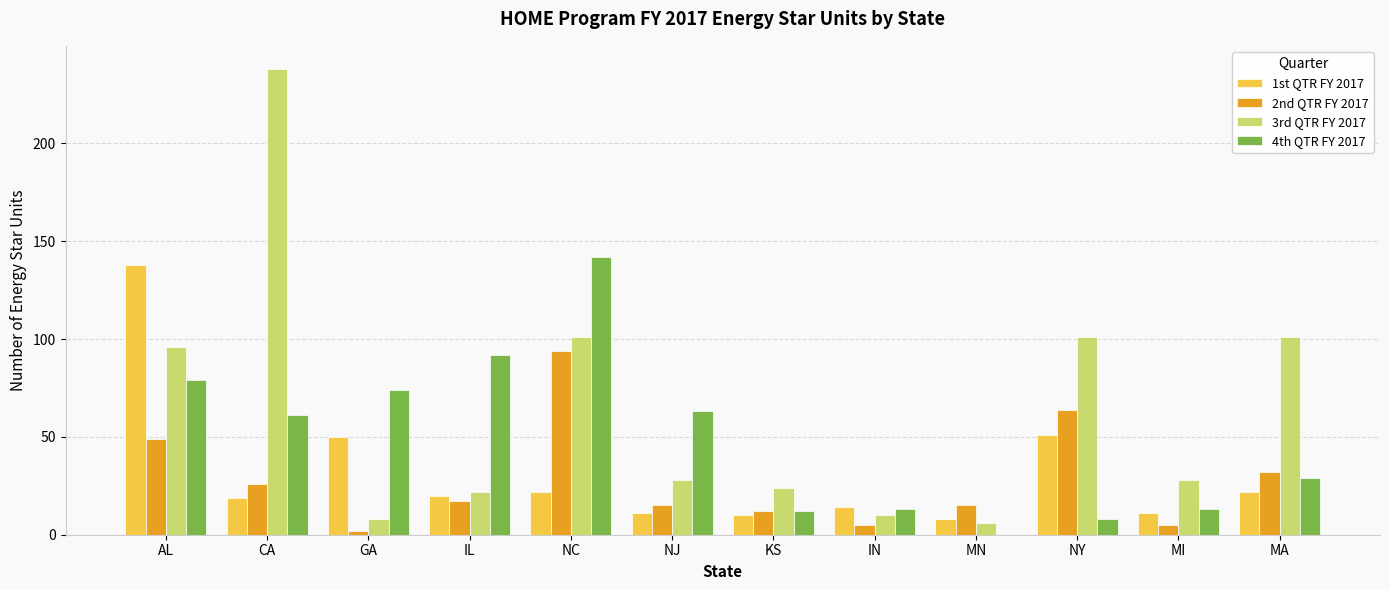

The value of 1st QTR FY 2017 at GA is 71. True or false?

False